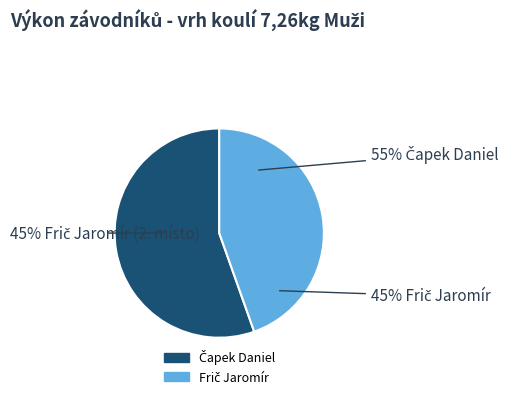

Which slice is the smallest?

Frič Jaromír